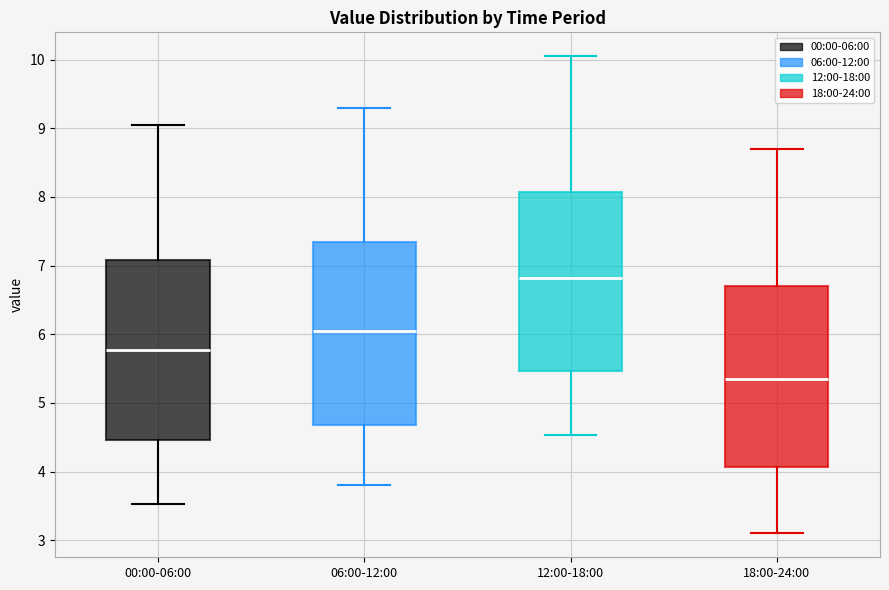

Where does the upper whisker of the box for 06:00-12:00 end on the y-axis? The values are not printed on the chart, so give them approximately, as read against the axis.

9.3